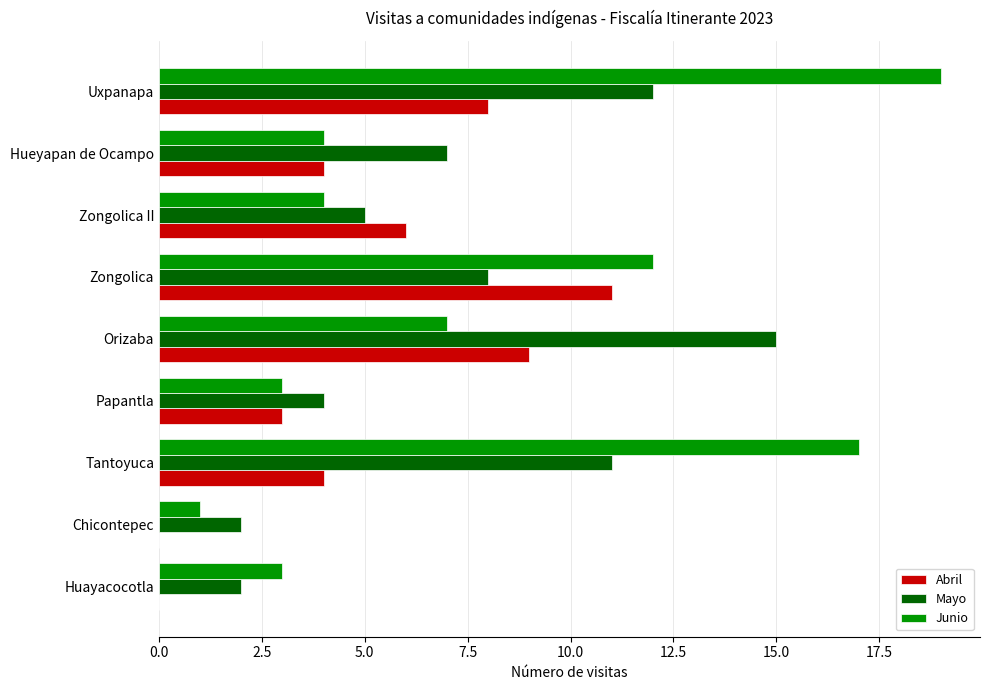

What is the total value across all series at Tantoyuca?

32